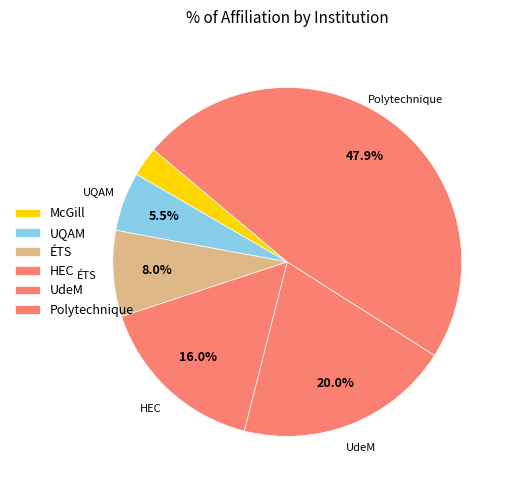

To the nearest percent, what is the average slice percentage?

17%